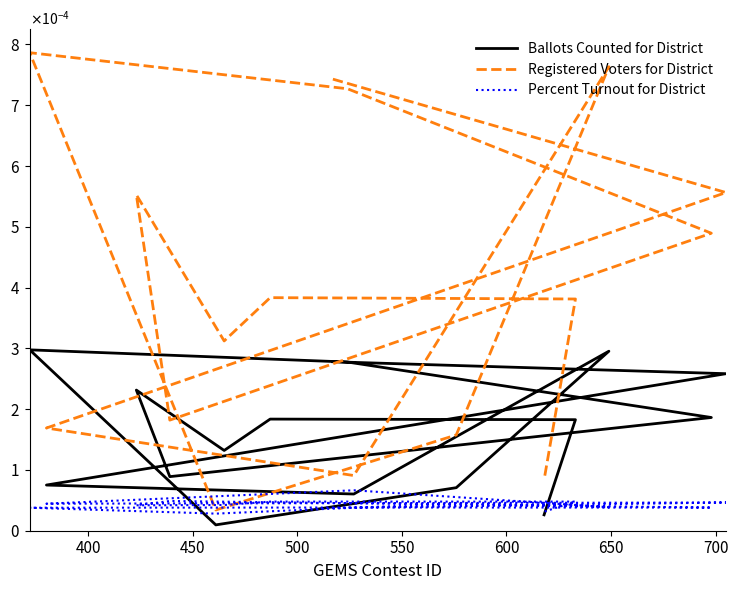

Which category has the lowest value in the Percent Turnout for District series?

650